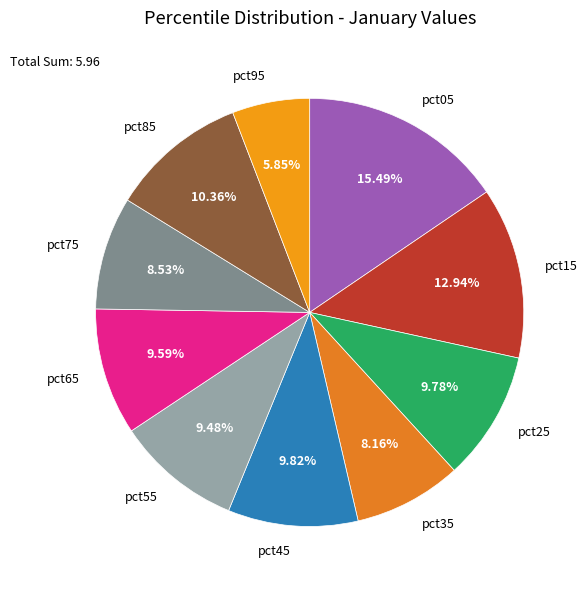

To the nearest percent, what percentage of the pie is pct35?

8%